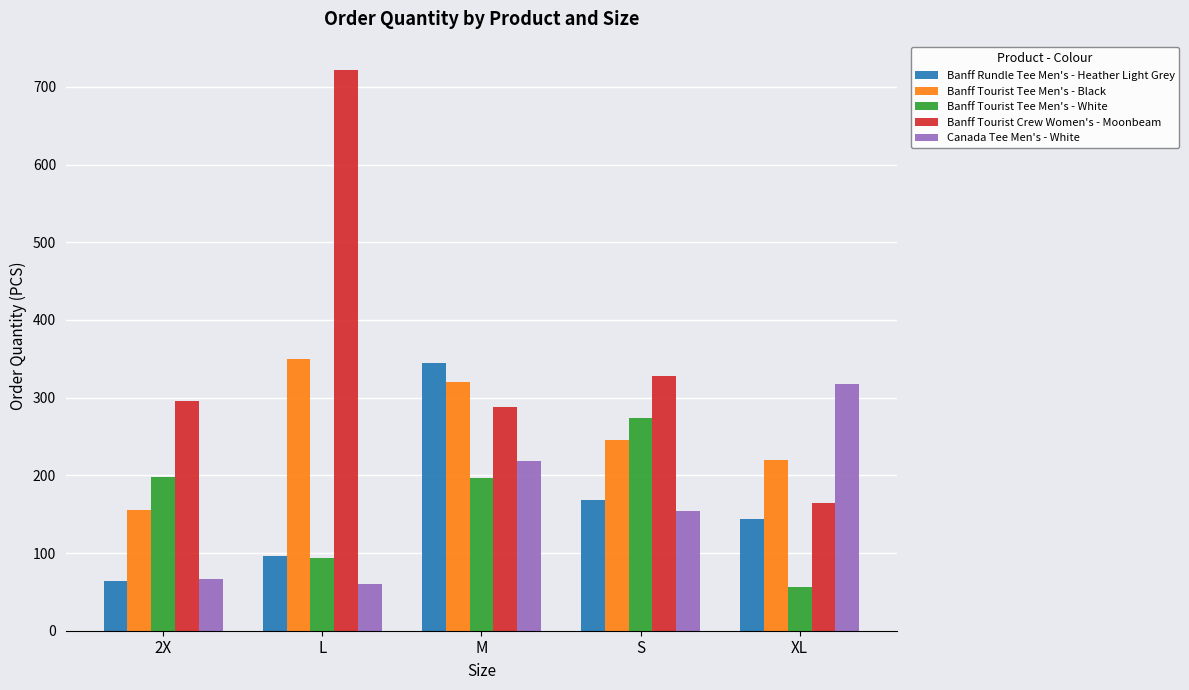

Does the chart contain any negative values?

No